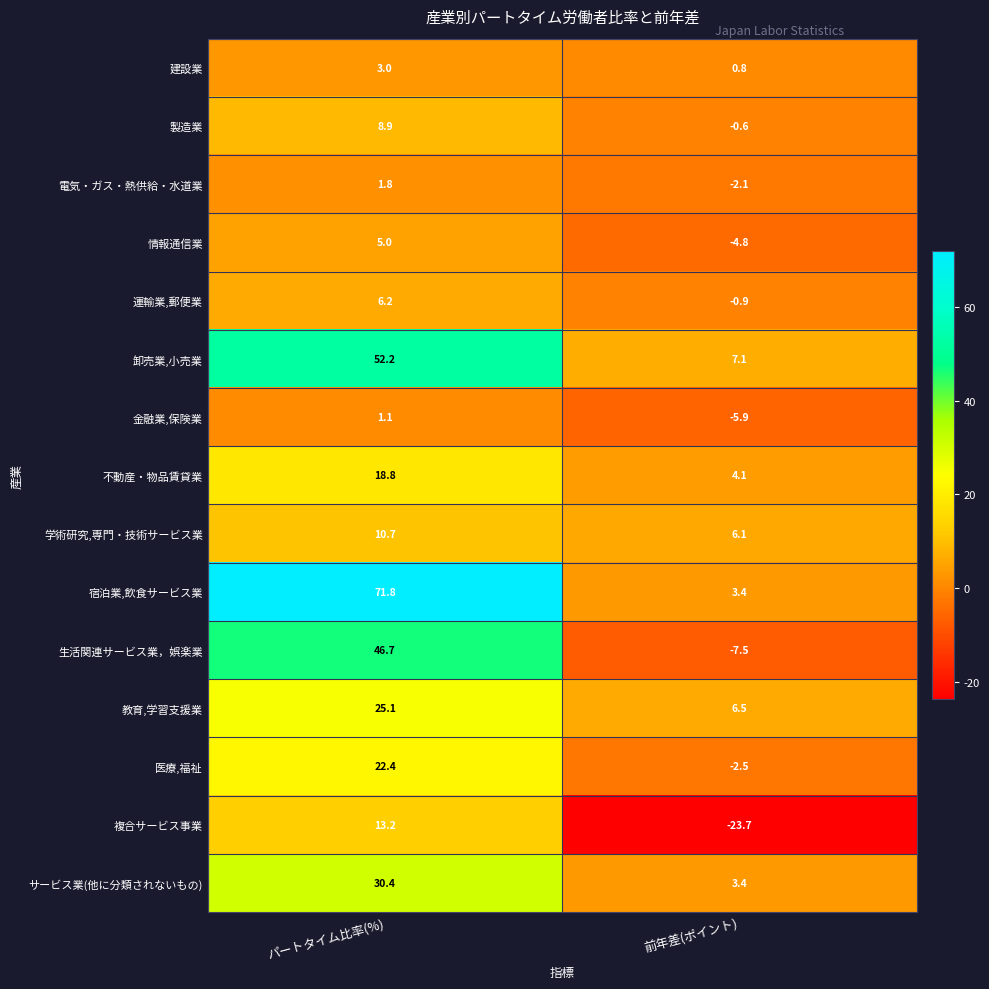

Rank the series at パートタイム比率(%) from highest to lowest value.

宿泊業,飲食サービス業, 卸売業,小売業, 生活関連サービス業，娯楽業, サービス業(他に分類されないもの), 教育,学習支援業, 医療,福祉, 不動産・物品賃貸業, 複合サービス事業, 学術研究,専門・技術サービス業, 製造業, 運輸業,郵便業, 情報通信業, 建設業, 電気・ガス・熱供給・水道業, 金融業,保険業